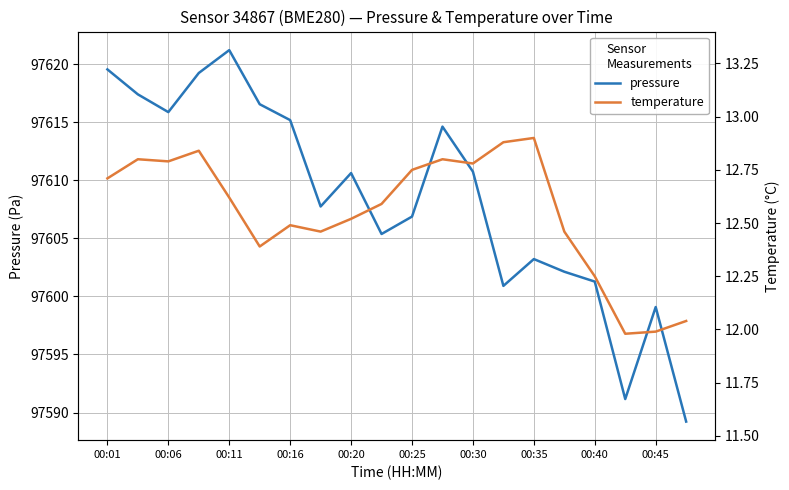

True or false: temperature and pressure cross at least once.

False